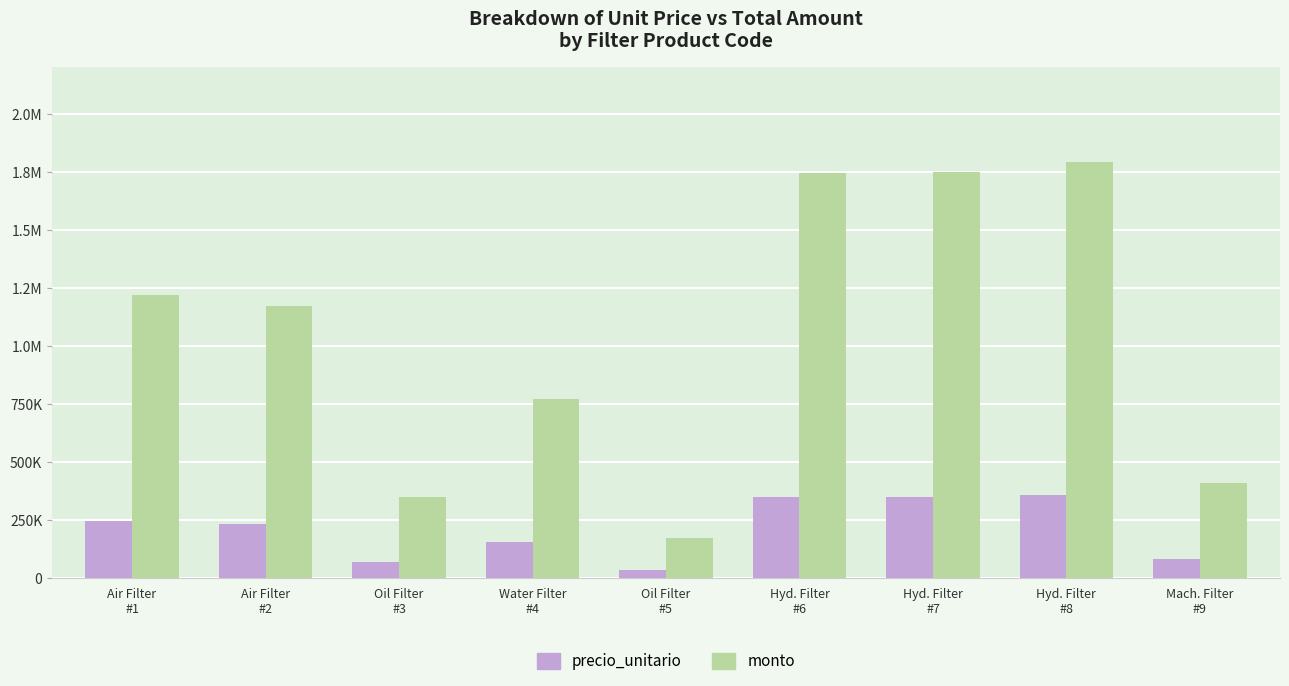

Is it true that precio_unitario equals 349000 at Hyd. Filter
#6?

True